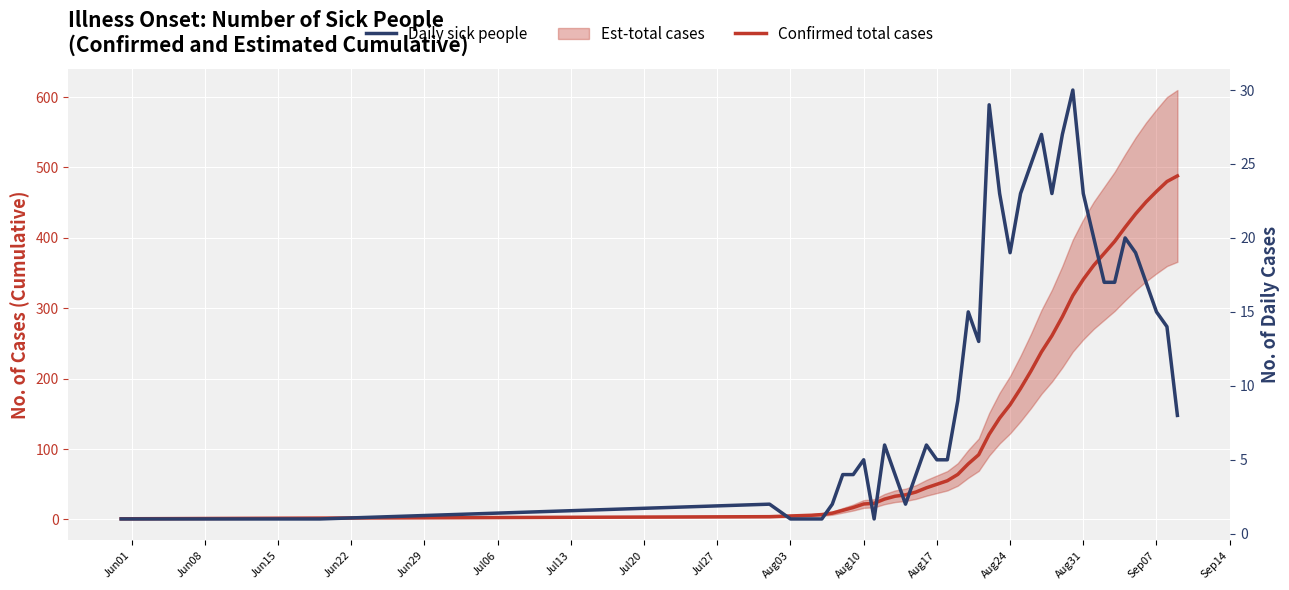

How many data points in Daily sick people are above 13?

19